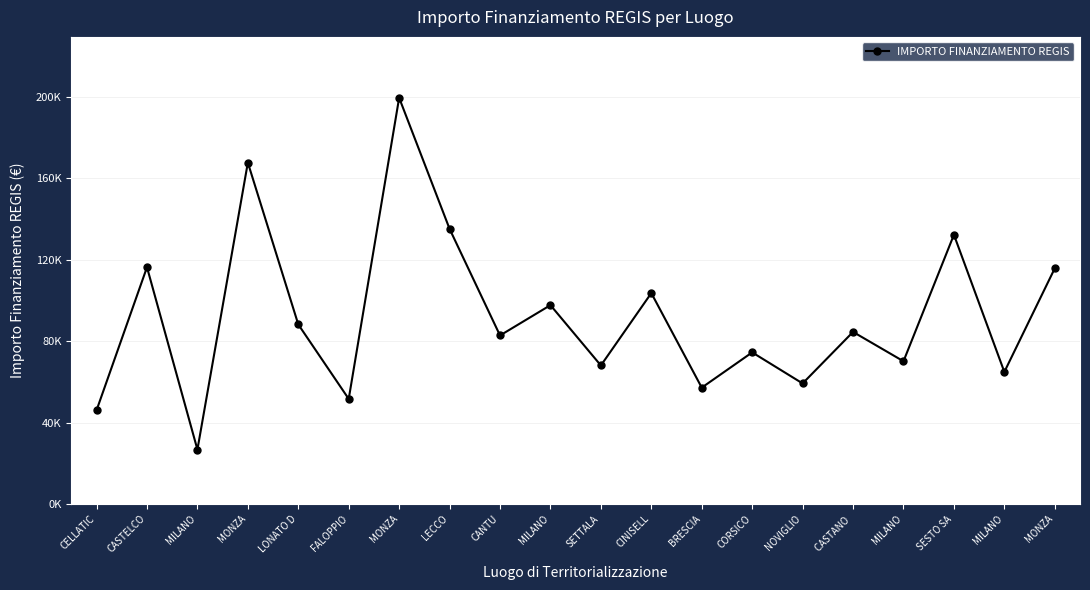

Is this an area chart (filled region under the line)?

No